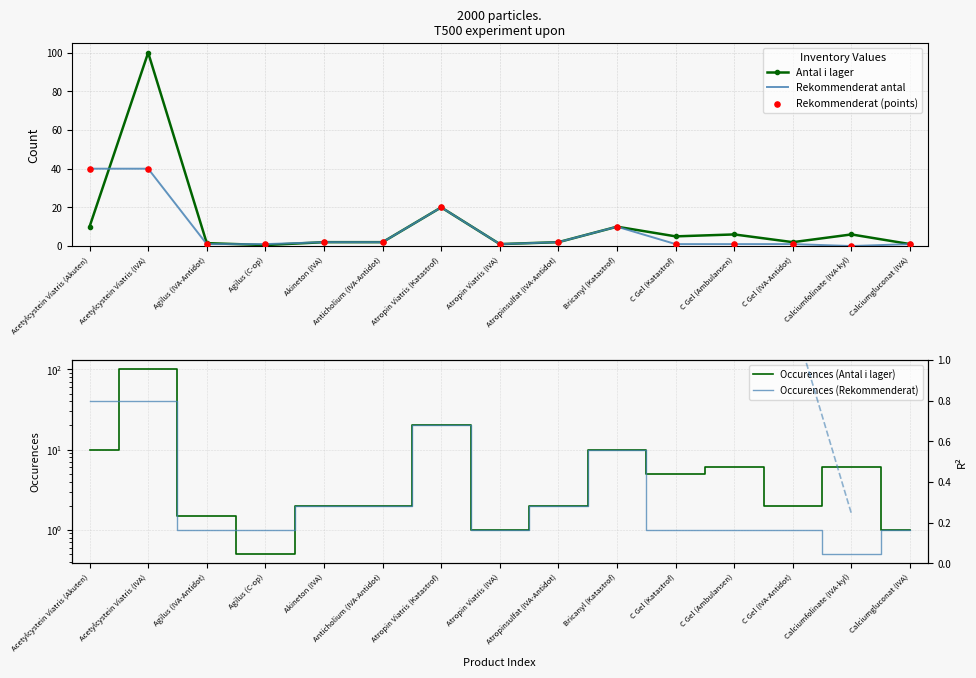

Which series contains the highest Y value?

antal_i_lager